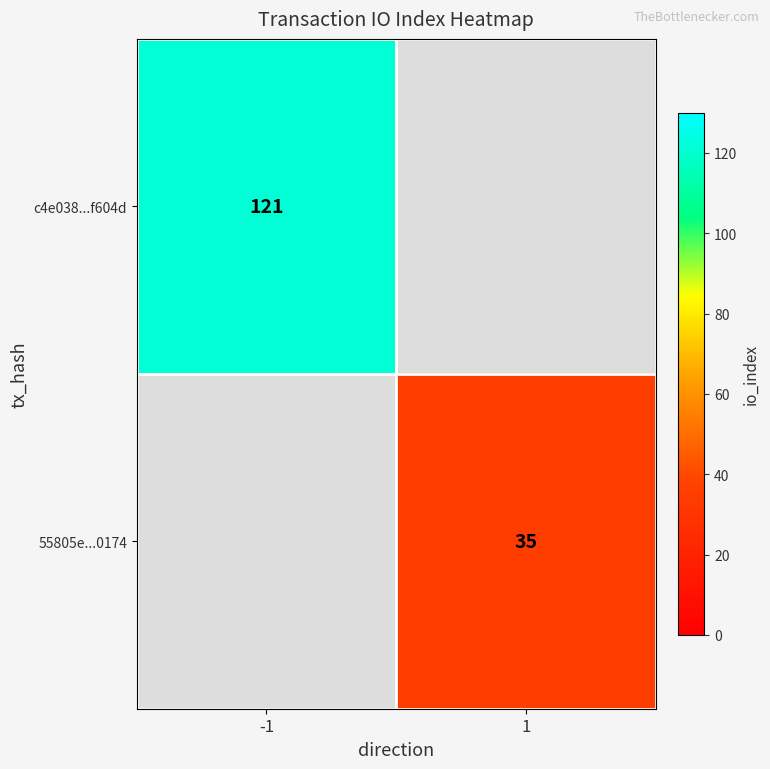

How many distinct data groups are displayed?

2